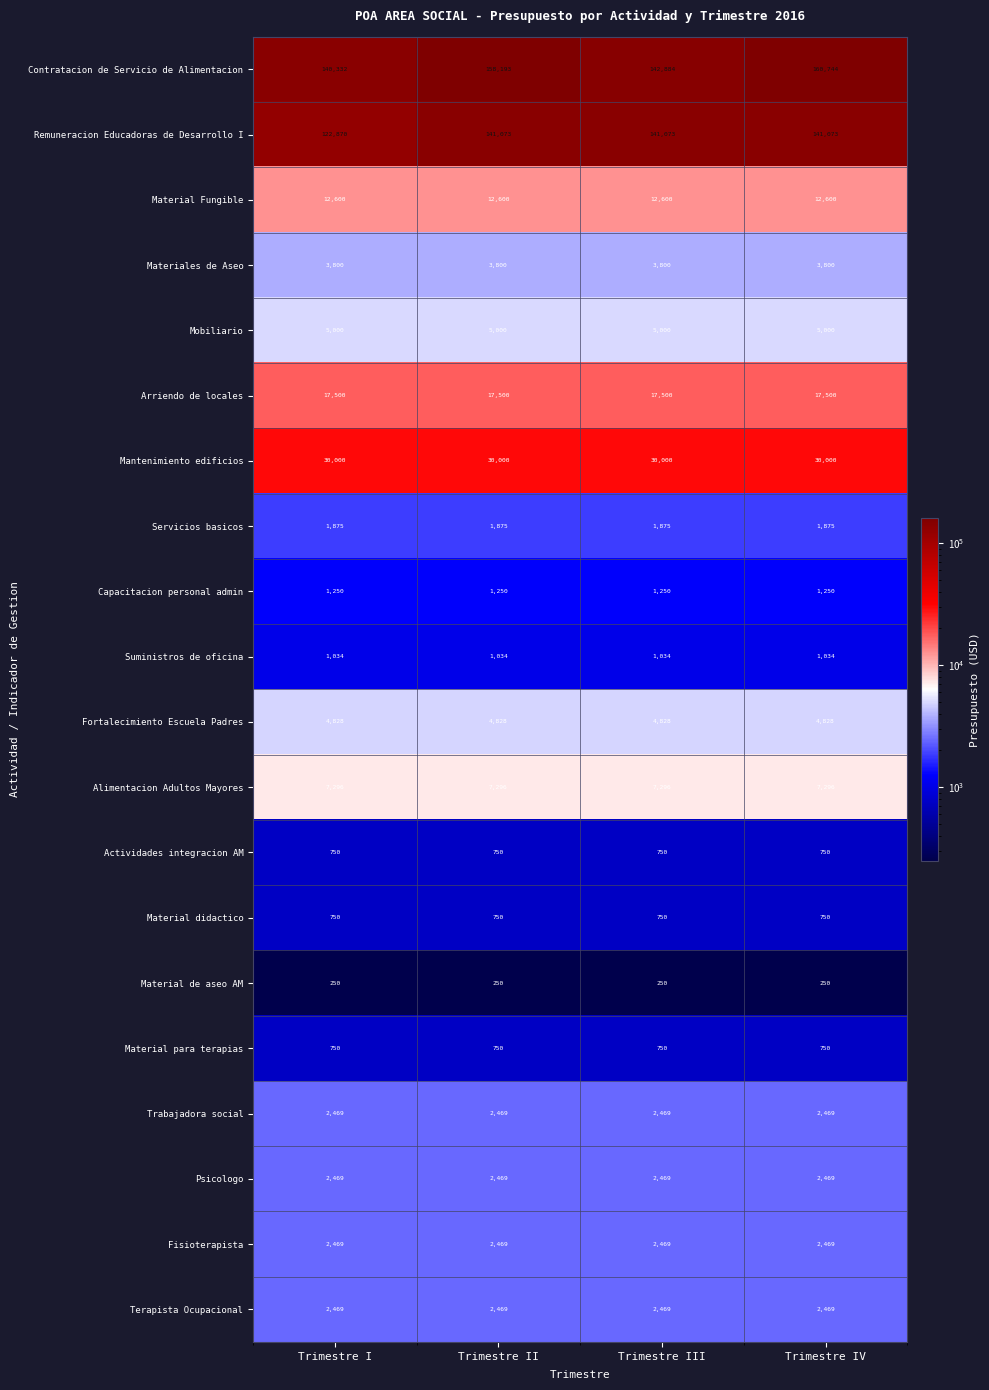

True or false: Fisioterapista has a value of 3324 at Trimestre IV.

False